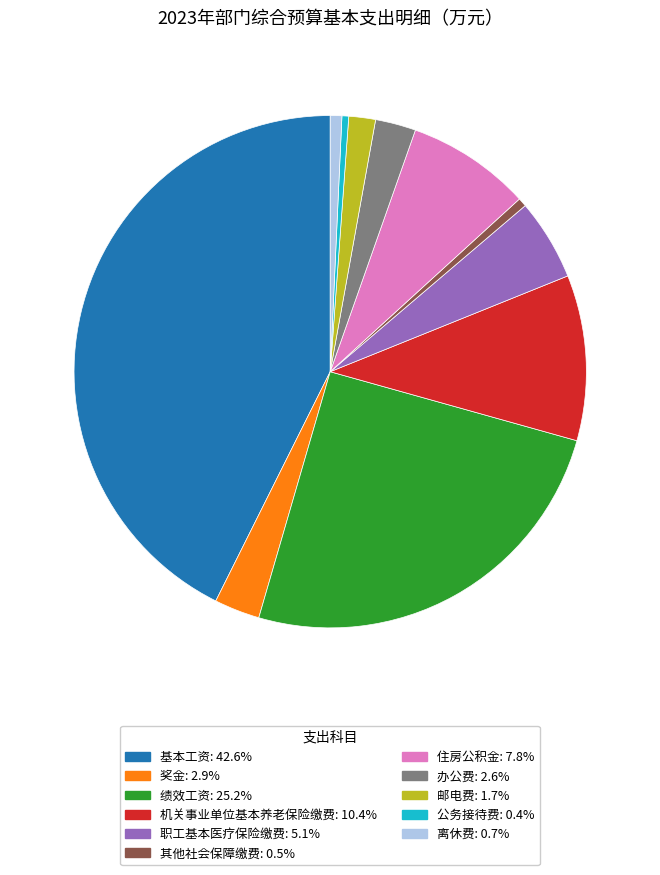

Does any single category account for the majority?

No